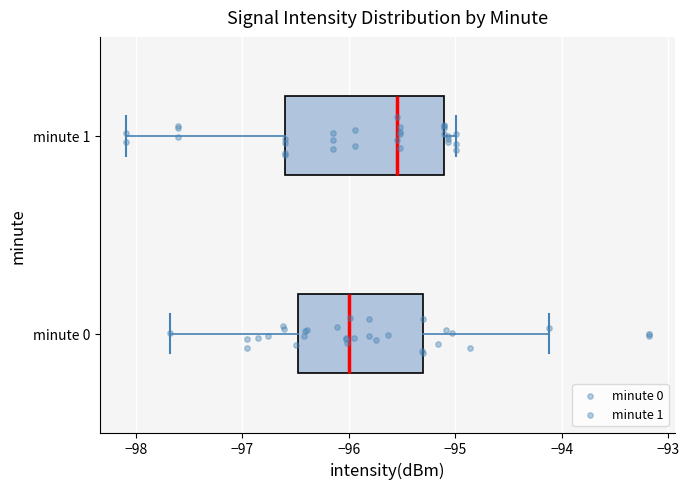

Where does the left whisker of the box for minute 1 end on the x-axis? The values are not printed on the chart, so give them approximately, as read against the axis.

-98.1